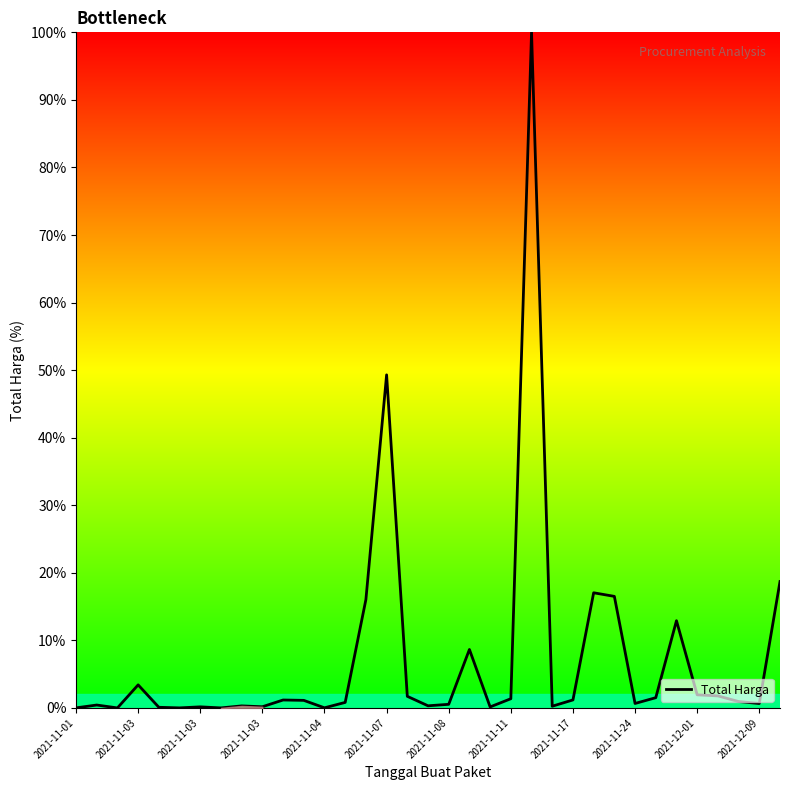

How many lines are shown in the chart?

1